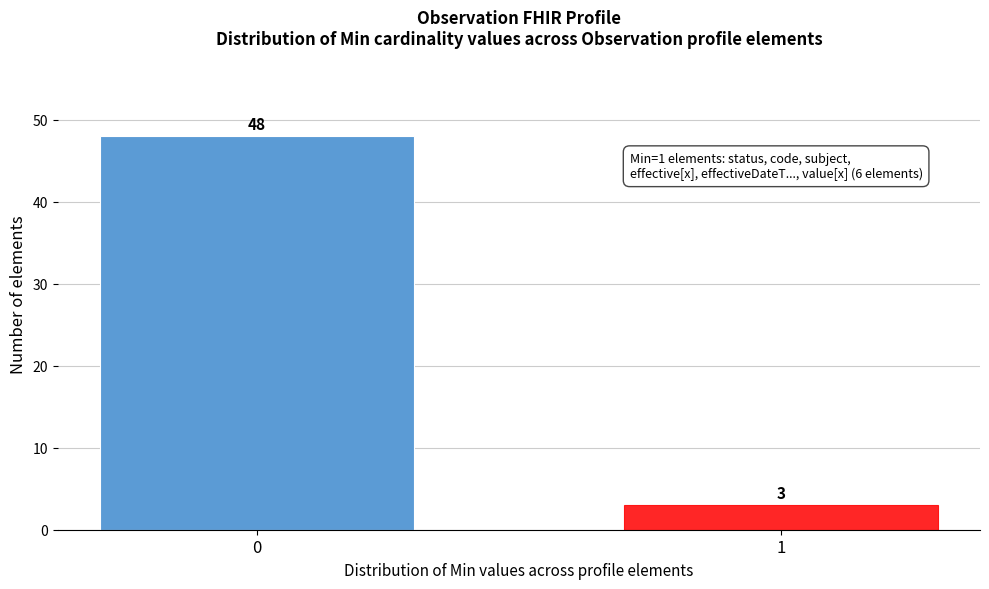

Reading left to right, extract all data points from this chart.

48	3